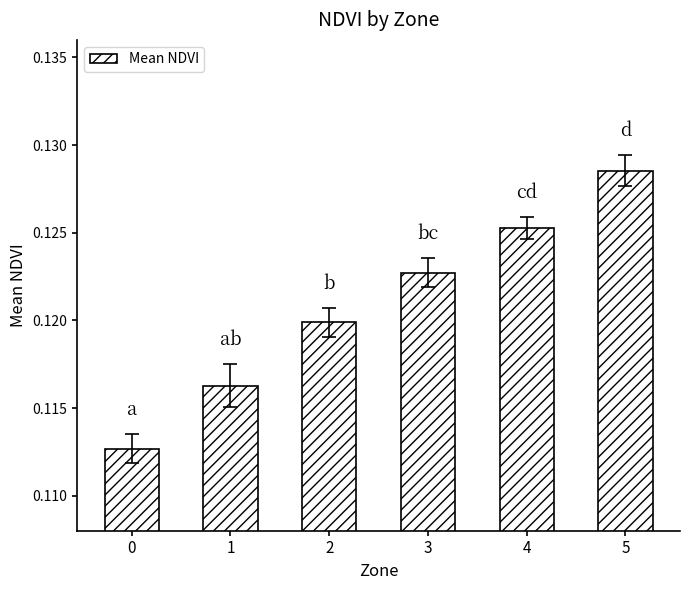

Which has a higher value, 4 or 3?

4